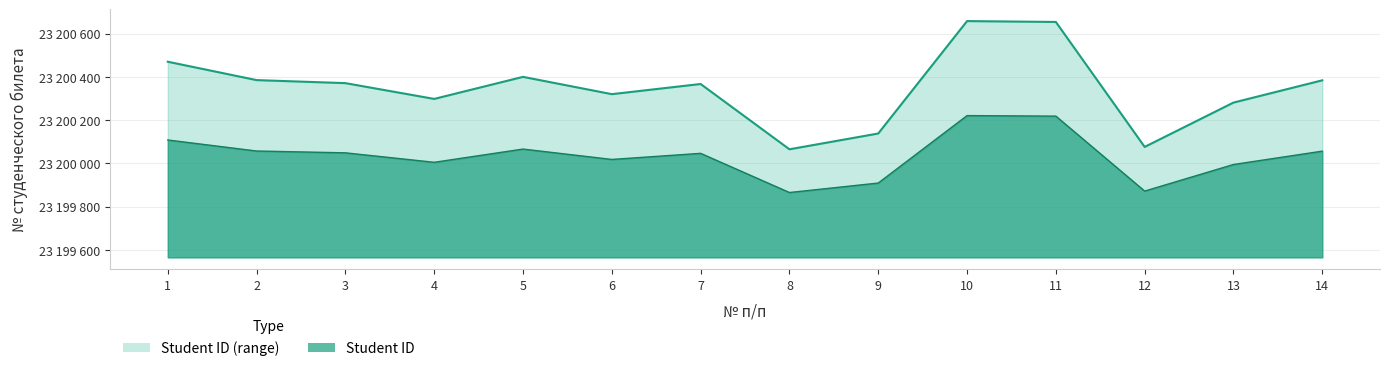

What is the value of the 9th point from the left?

23200138